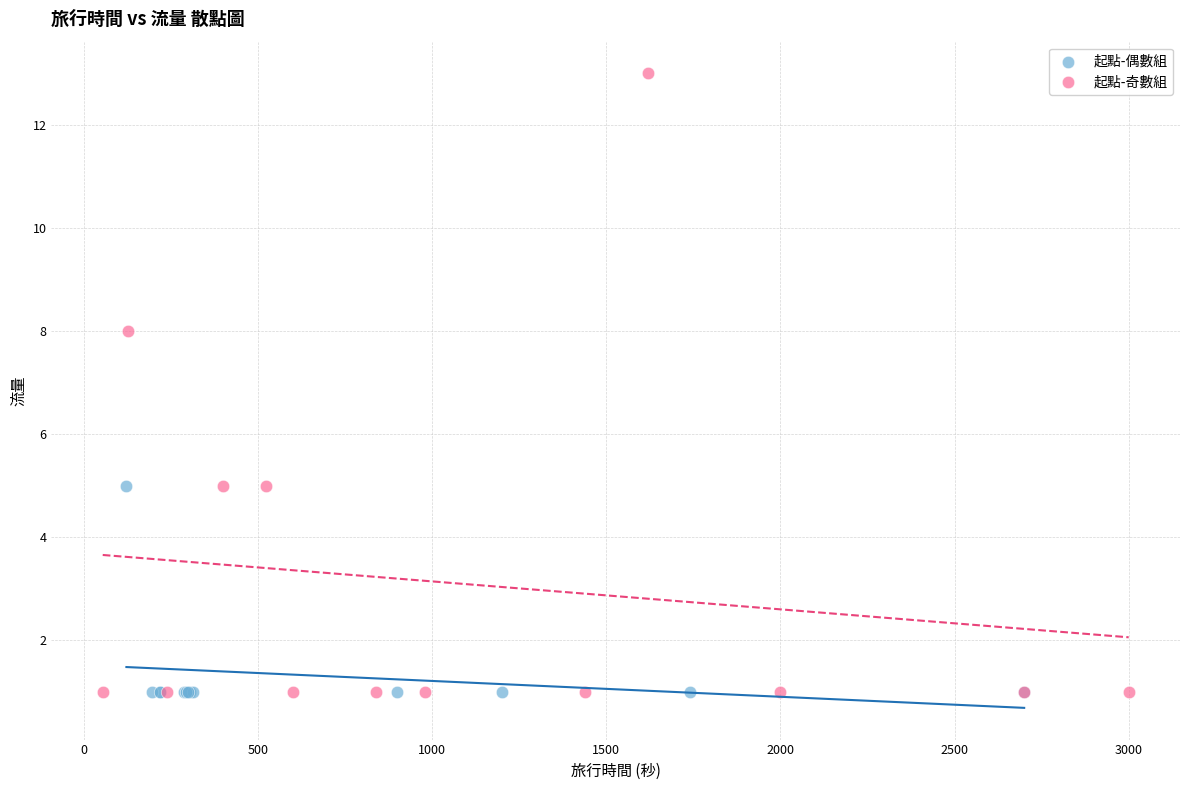

Which series reaches the maximum Y coordinate?

起點-奇數組